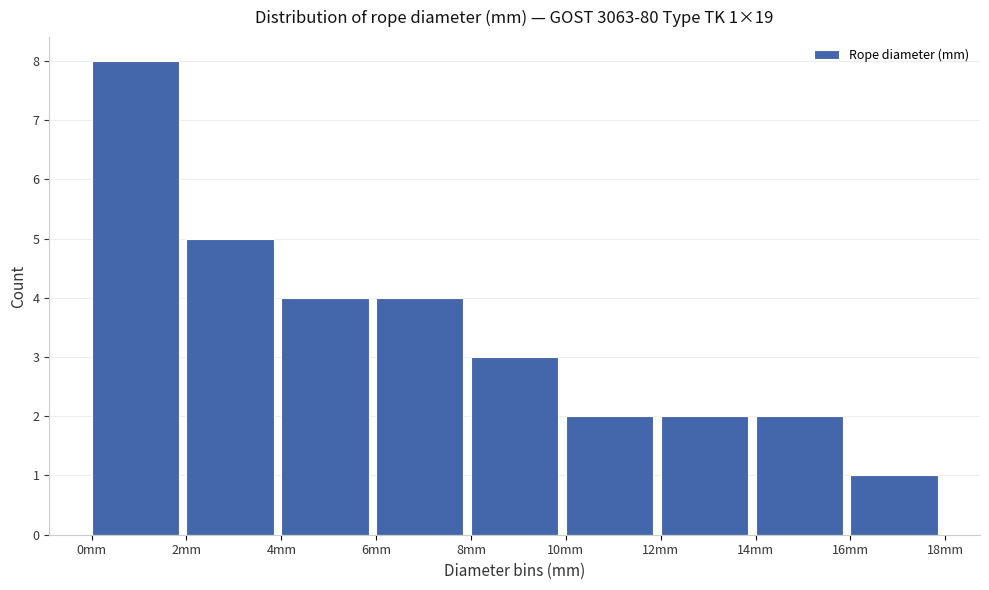

Which range on the x-axis has the tallest bar?

0 to 2